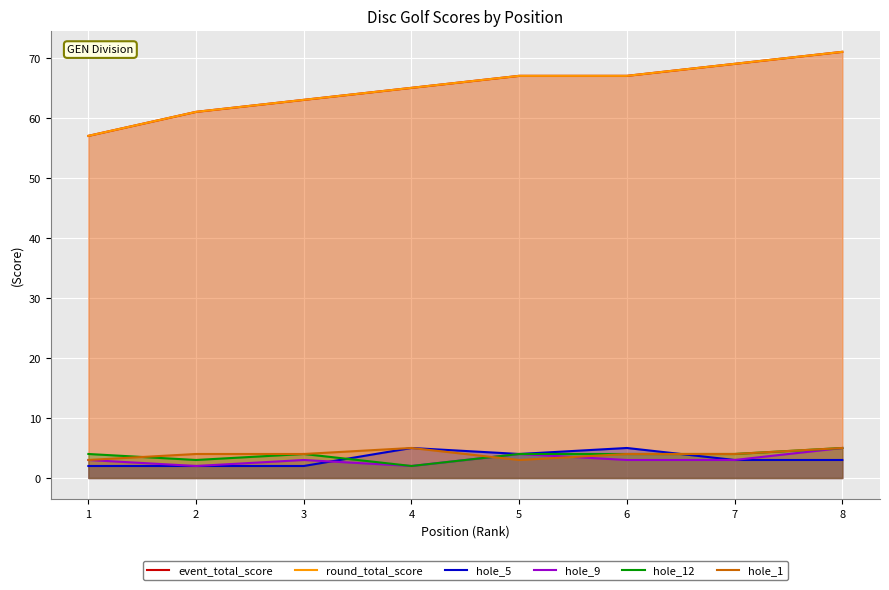

What is the value of the event_total_score point at the 3rd from the left?

63